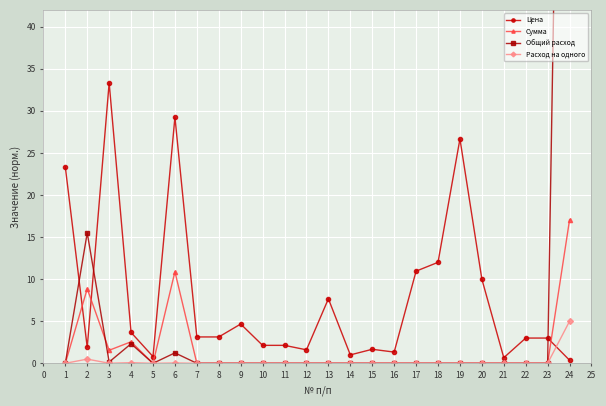

How many data points in Сумма are above 0?

5